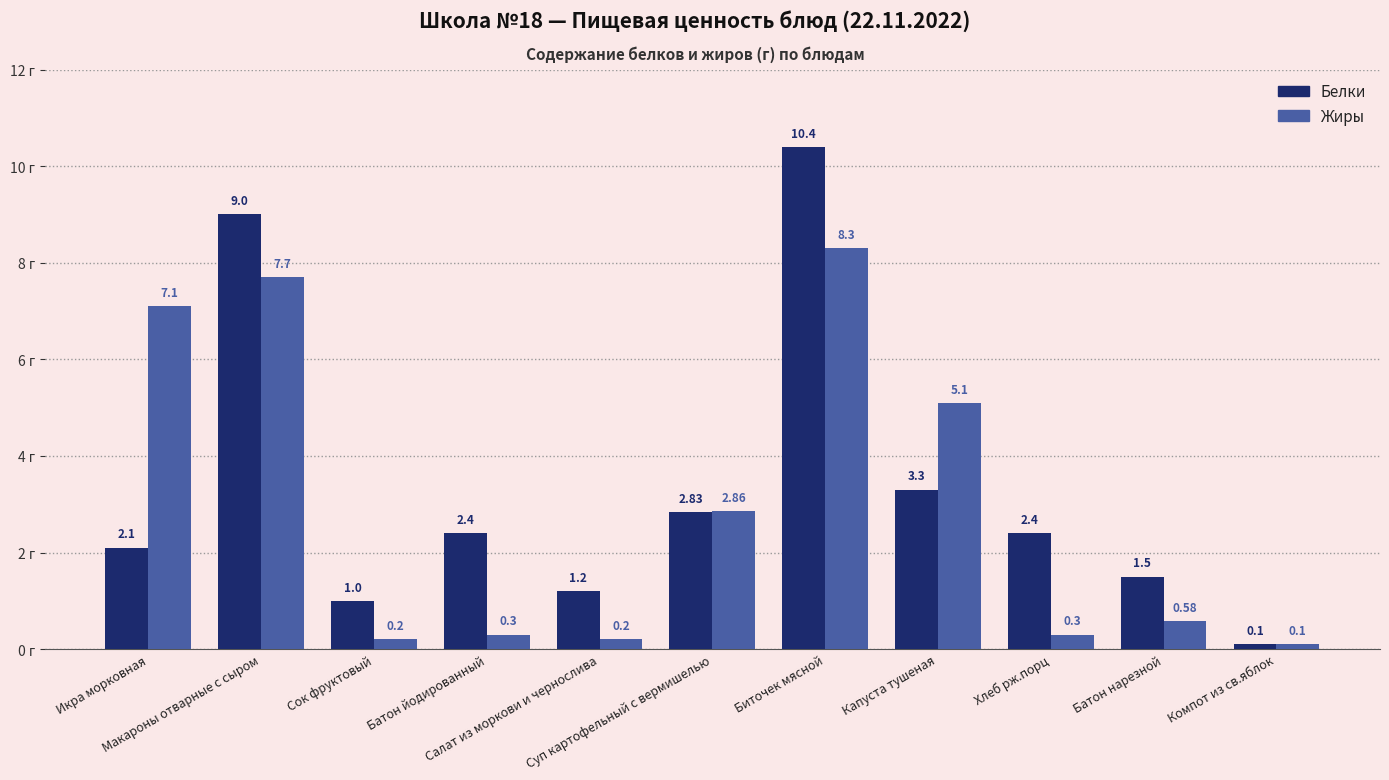

Are the bars grouped side by side (vs. stacked)?

Yes